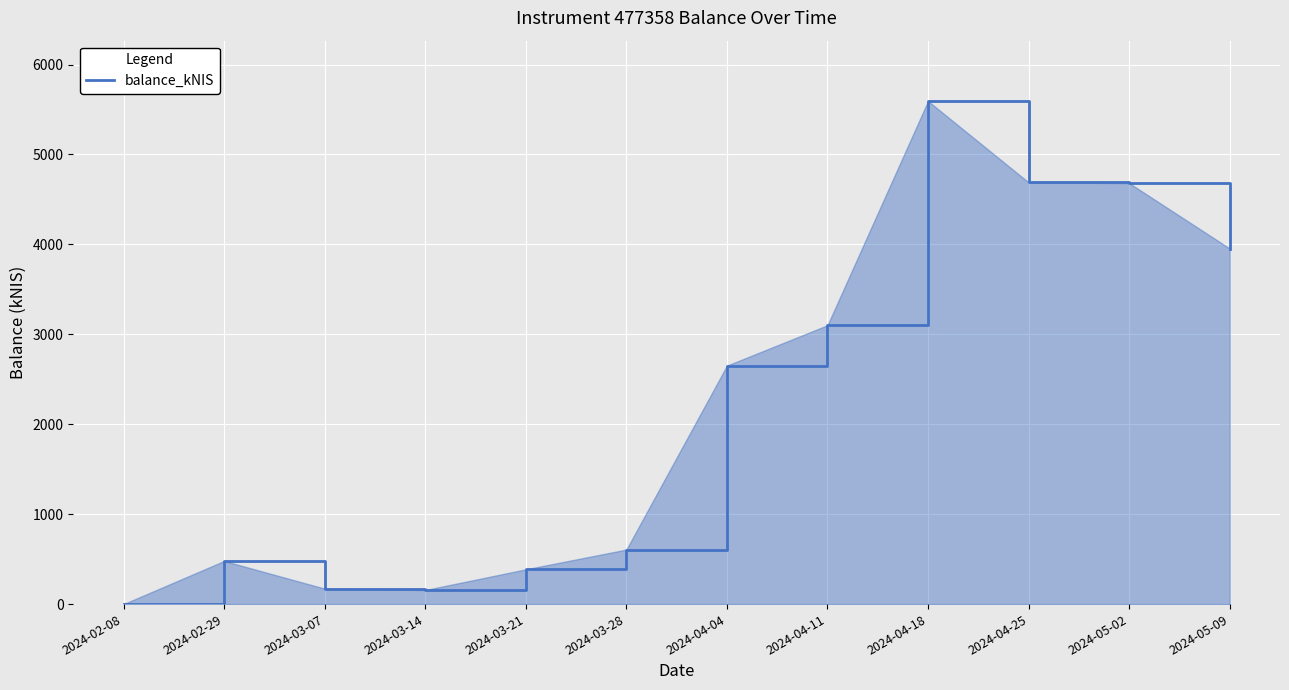

What is the sum of the values at 2024-03-28 and 2024-03-07?

778.3